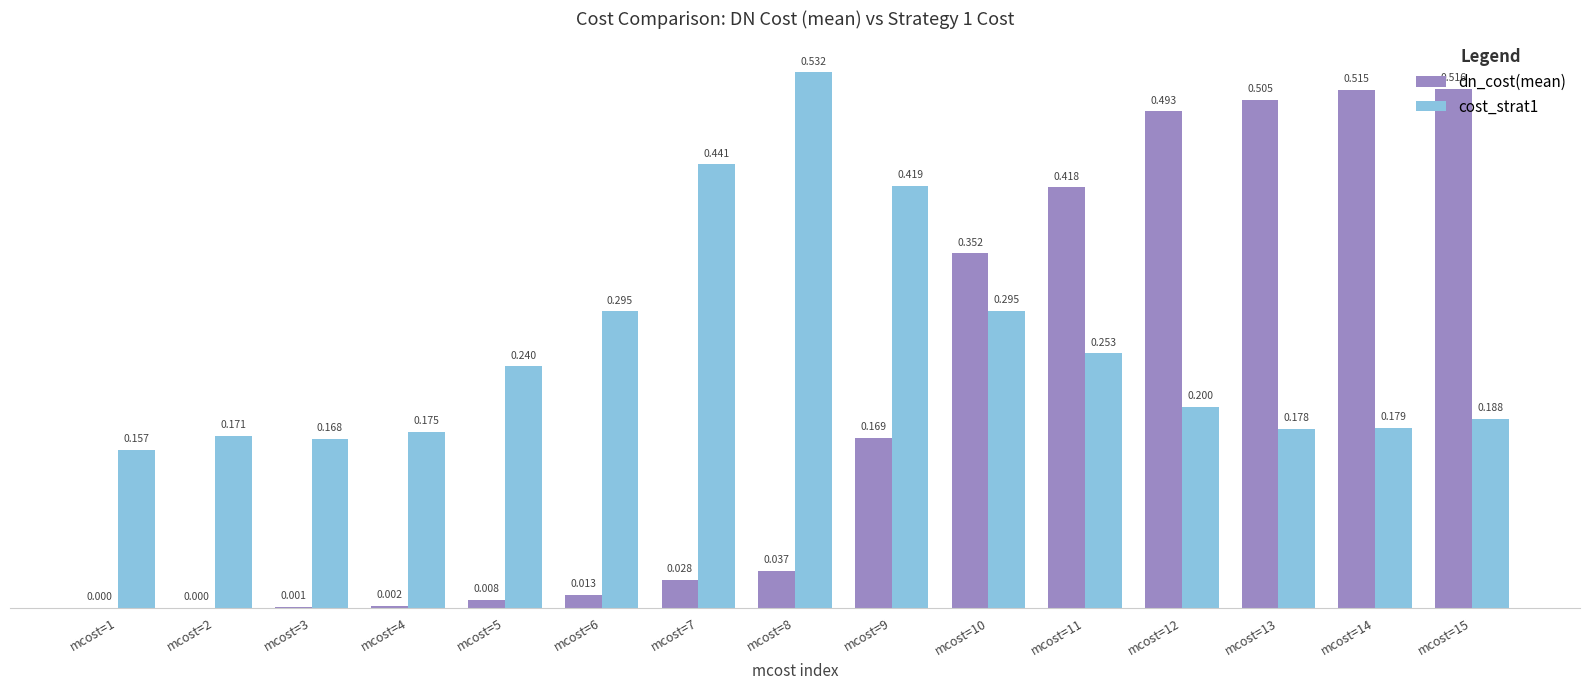

What are all the series names shown in the legend?

dn_cost(mean), cost_strat1